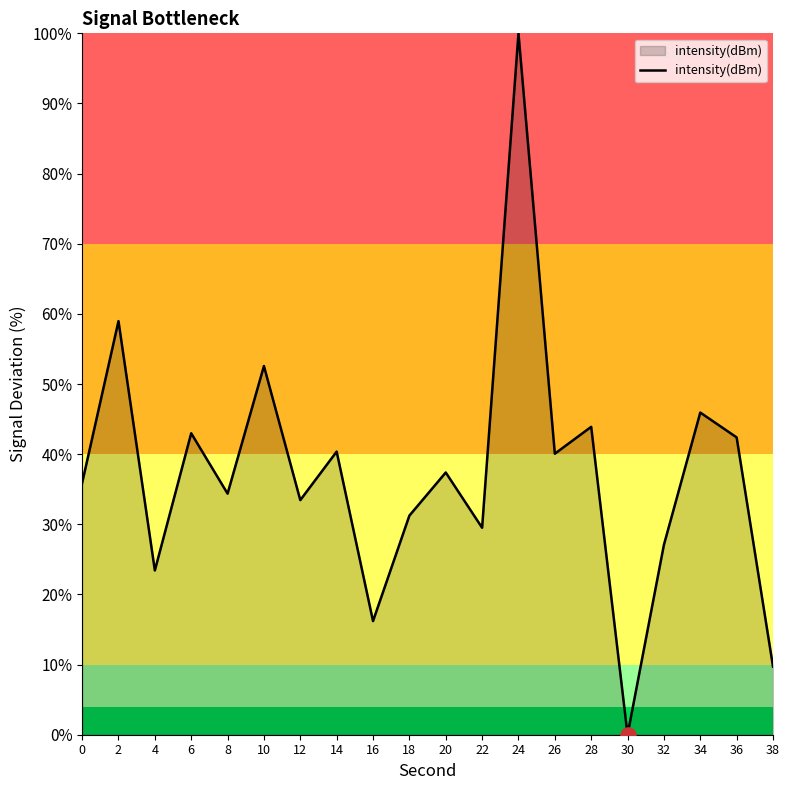

What is the change in value from 26 to 34?

+5.9